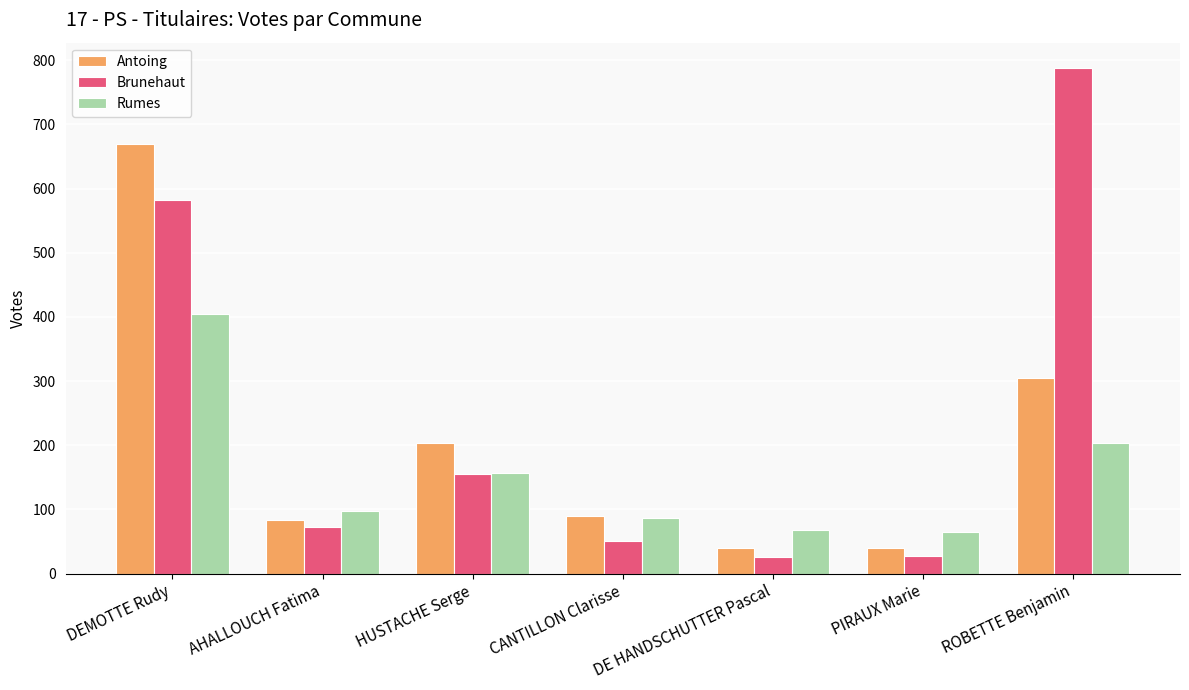

Where does the Rumes series first go above 97?

DEMOTTE Rudy